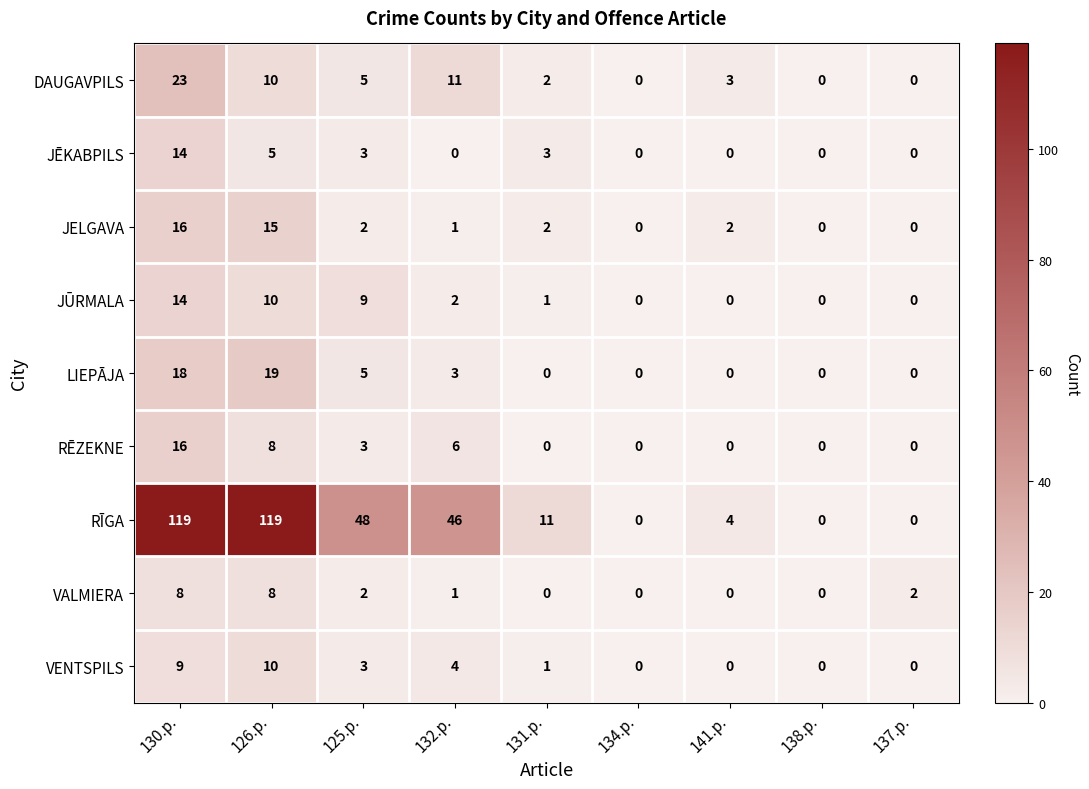

What is the sum of the JELGAVA values at 141.p. and 131.p.?

4